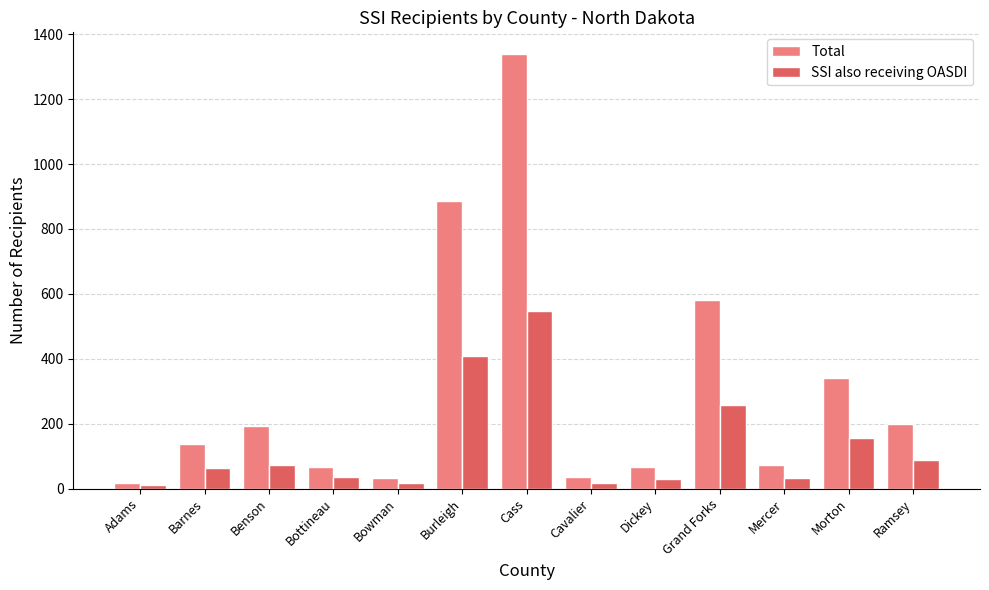

What are all the series names shown in the legend?

Total, SSI also receiving OASDI